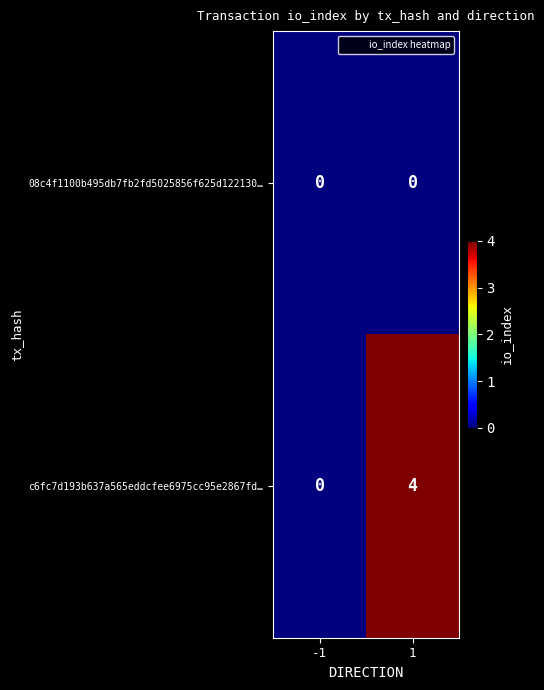

Which category has the highest value across all series?

1